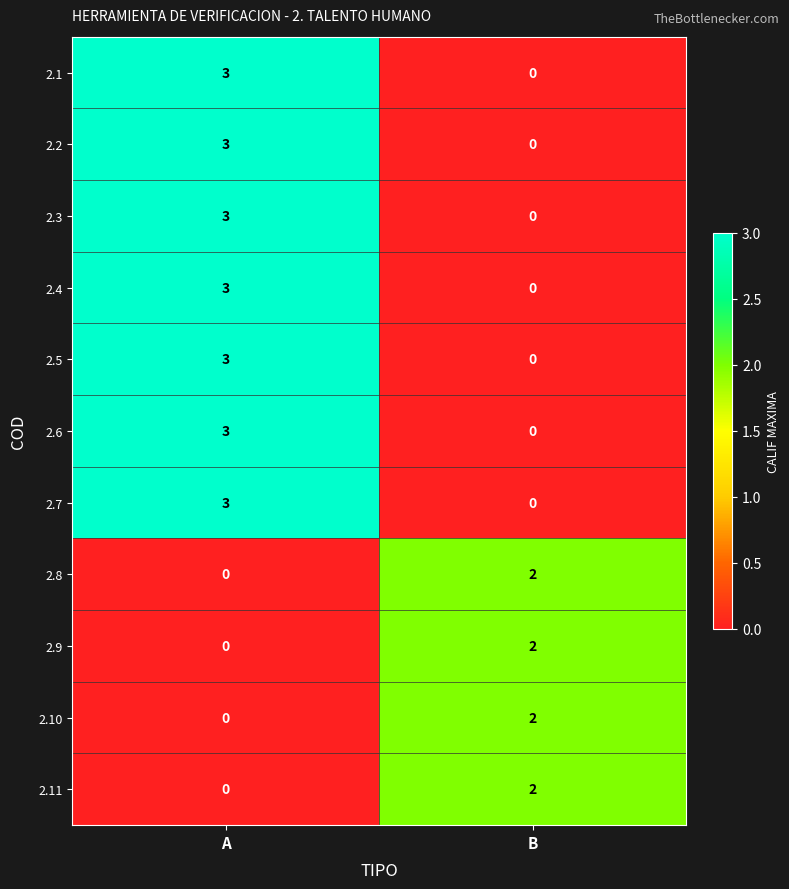

What is the difference between the highest and lowest values at A?

3